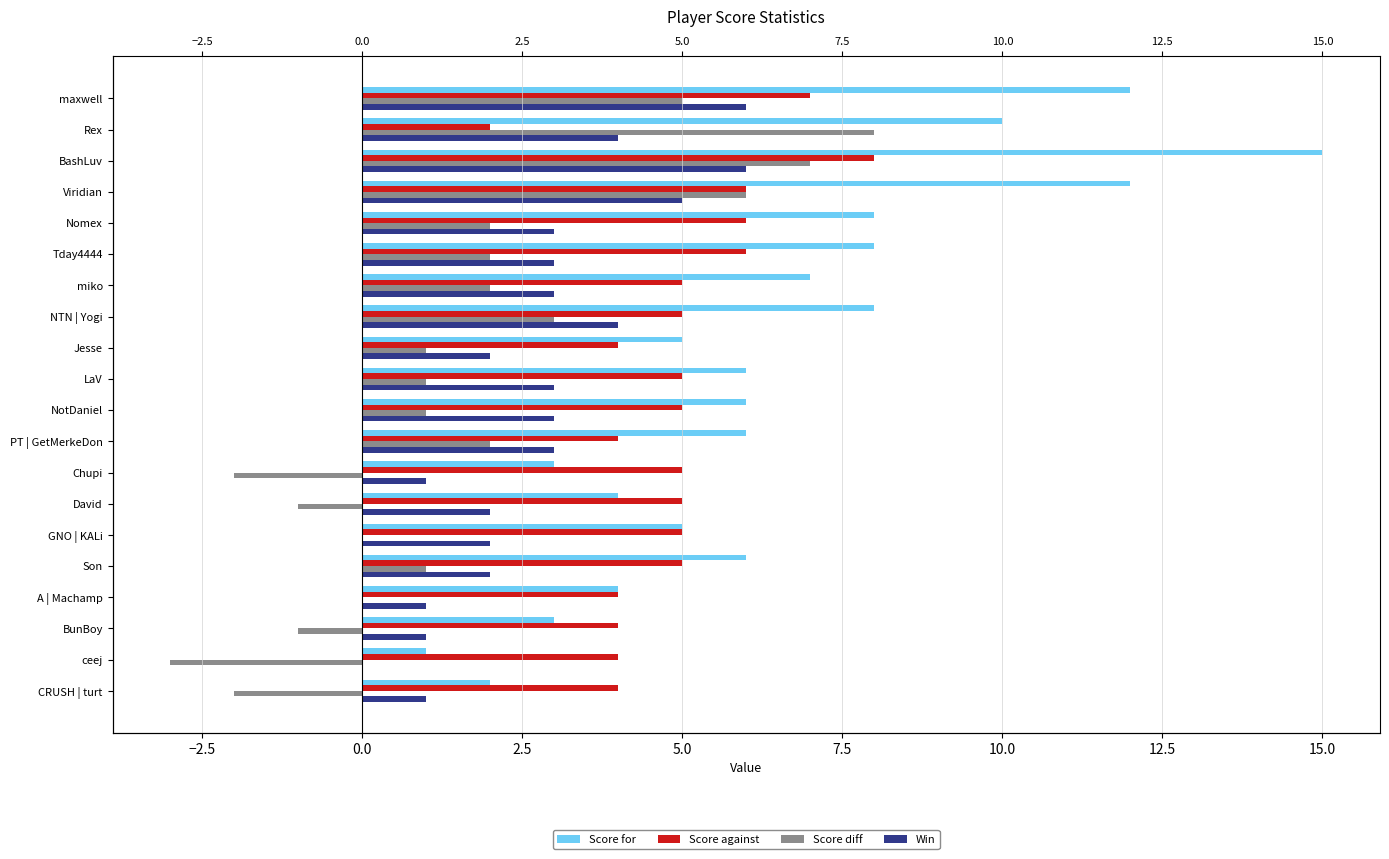

How many bars are there in total?

80